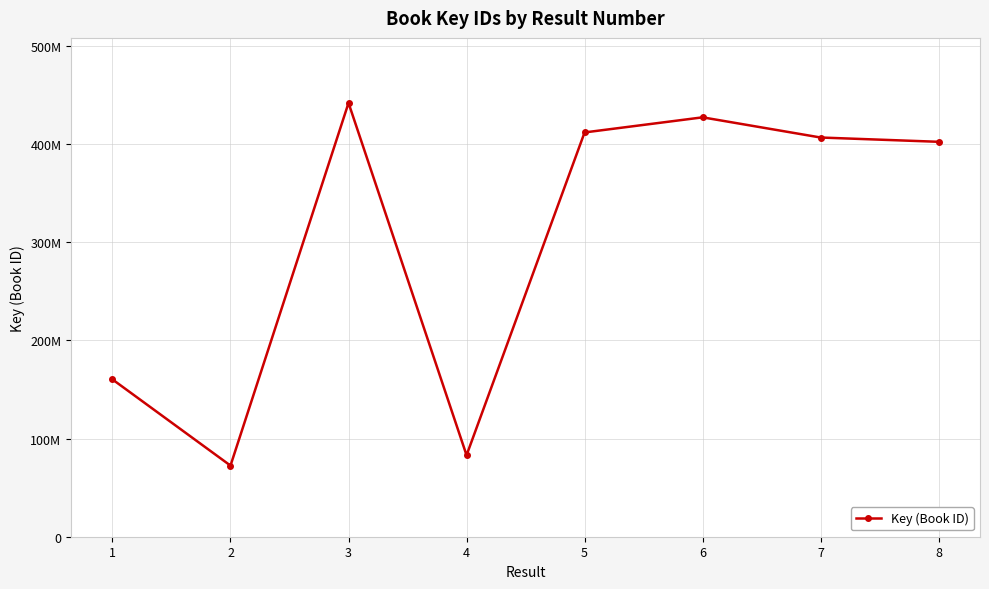

True or false: the data shows 411635549 at 5.

True